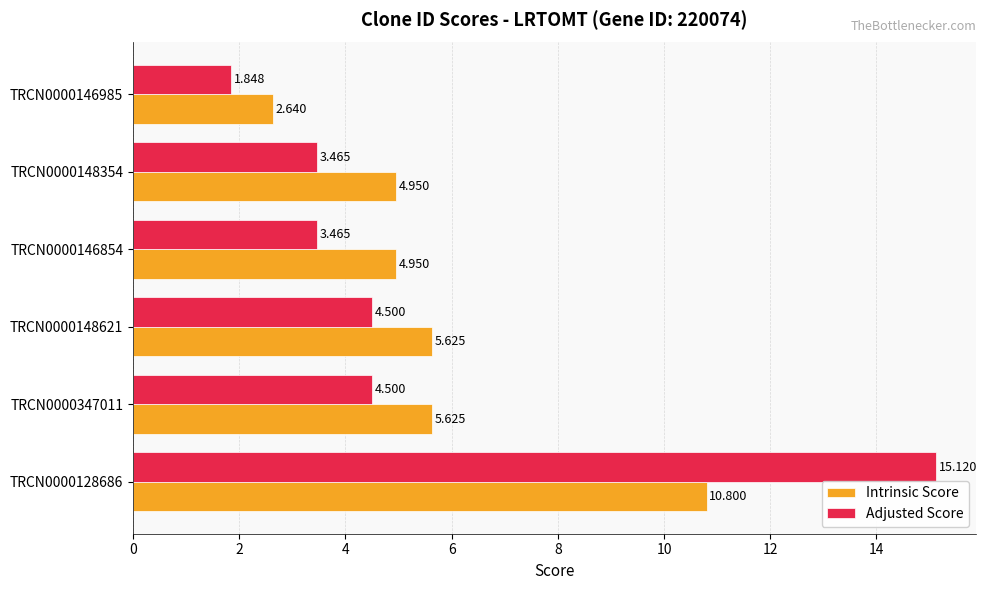

List the series in order of their overall mean, lowest first.

Adjusted Score, Intrinsic Score